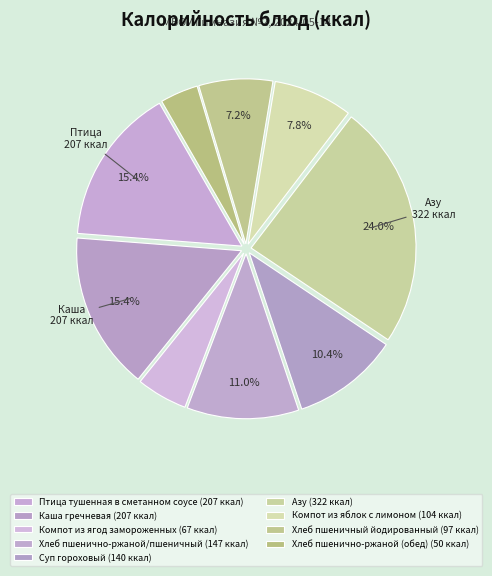

How many segments does this pie chart have?

9